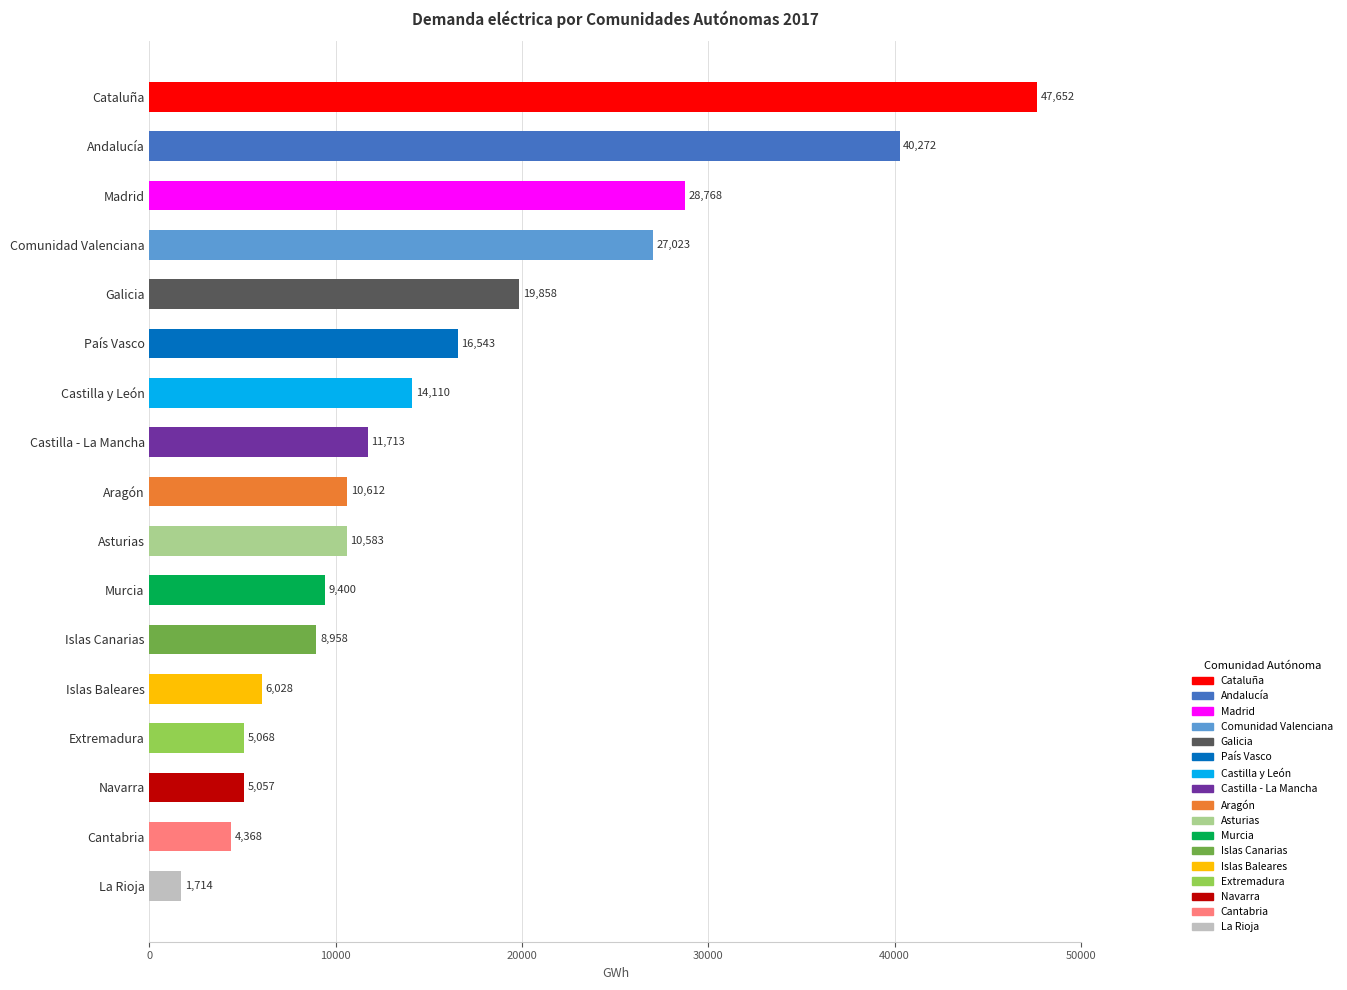

How many data points are less than 10611?

8